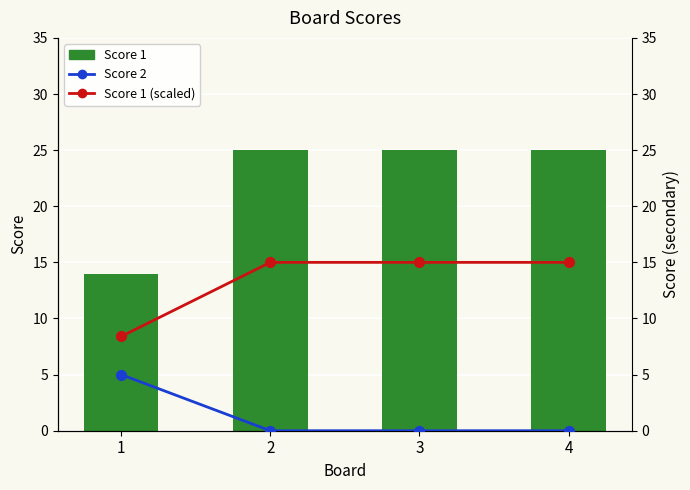

How many Score 2 values are between 0 and 5?

4